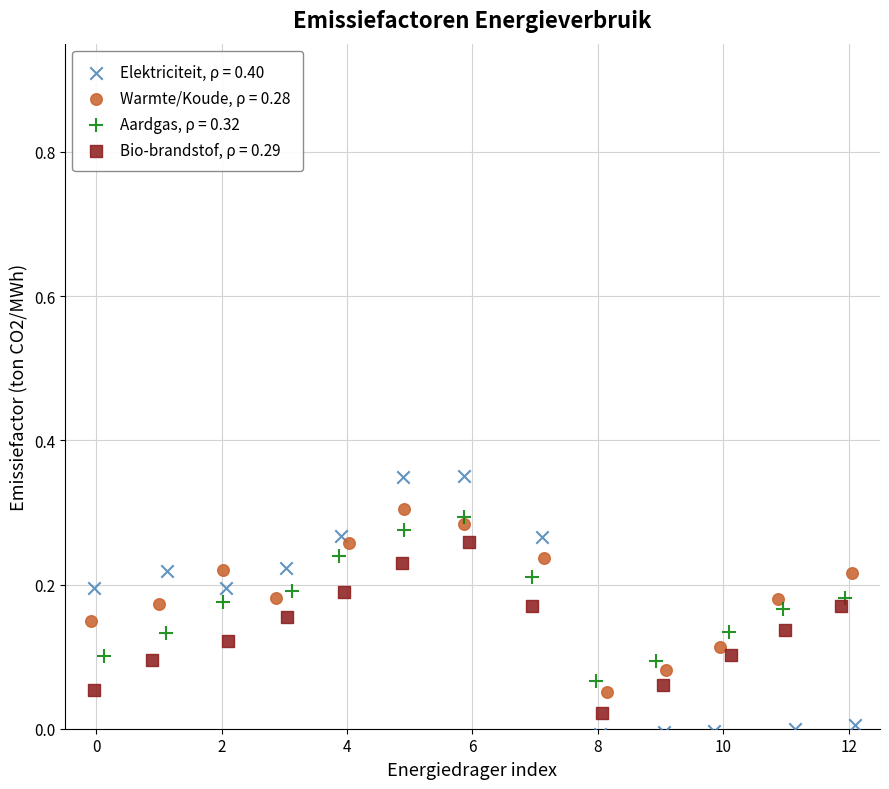

Which series contains the highest Y value?

Elektriciteit, ρ = 0.40